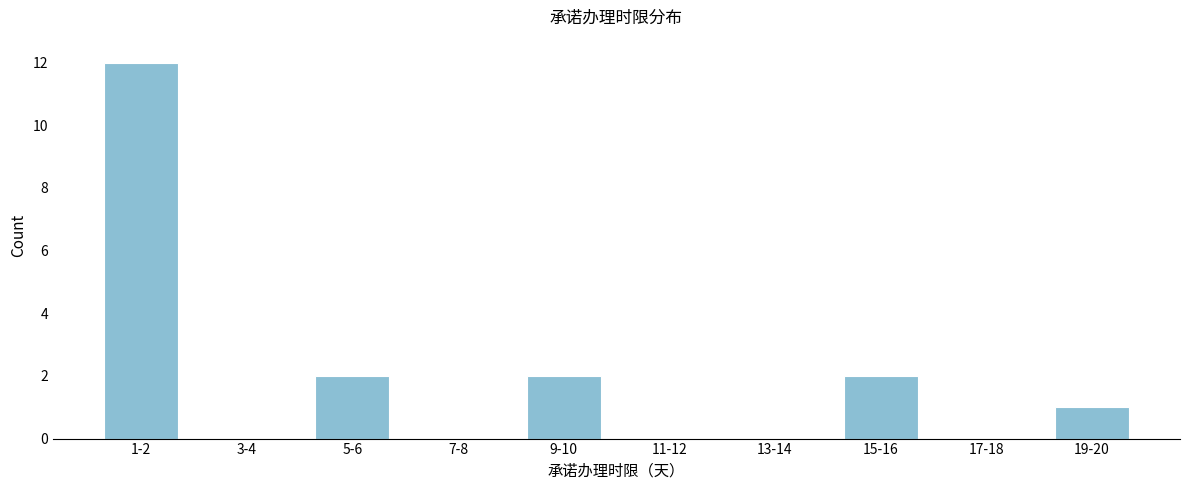

Reading left to right, what are all the values shown in this chart?

1-2=12	3-4=0	5-6=2	7-8=0	9-10=2	11-12=0	13-14=0	15-16=2	17-18=0	19-20=1